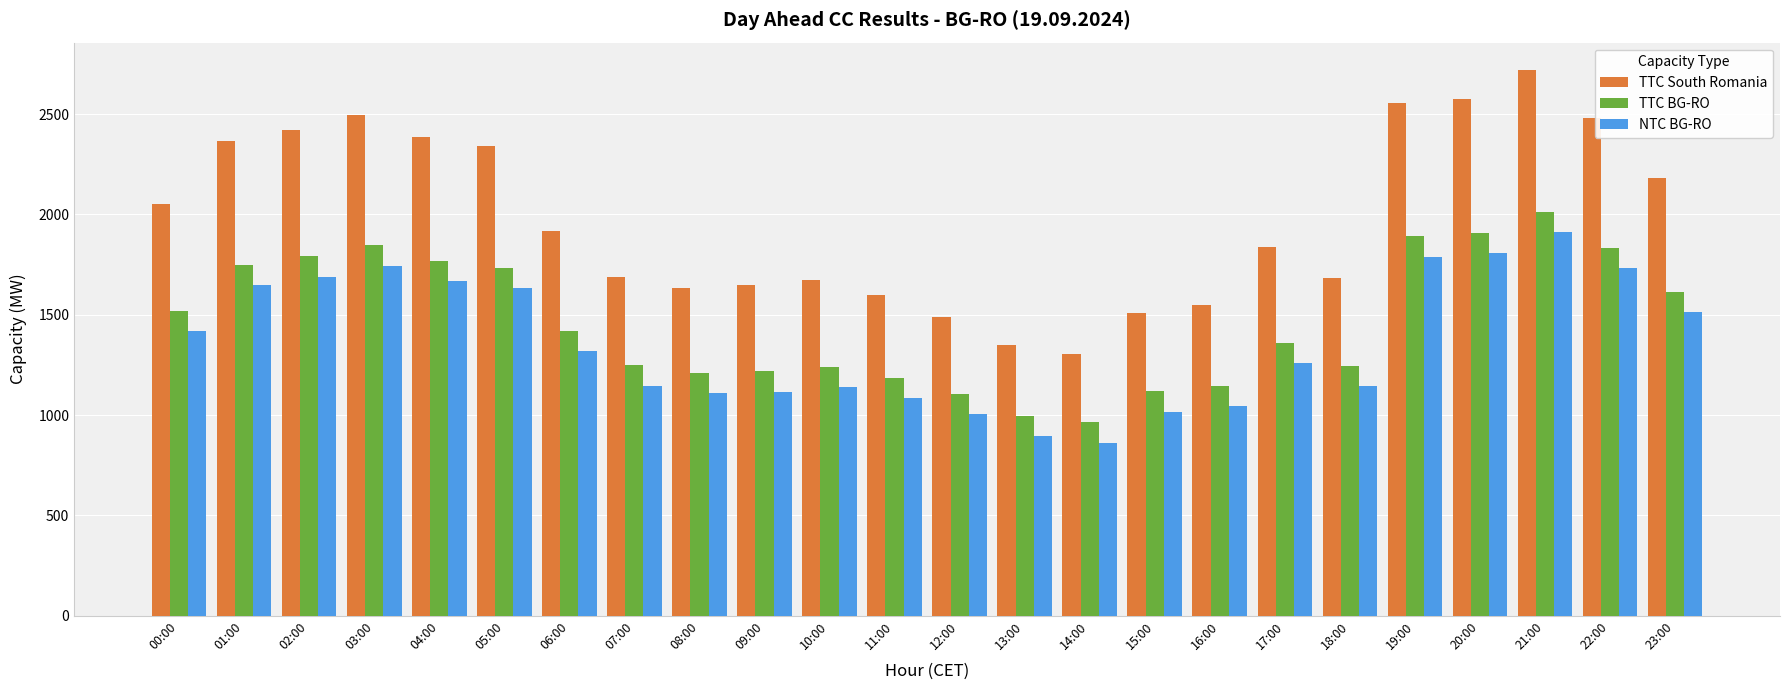

The value of NTC BG-RO at 22:00 is 425. True or false?

False